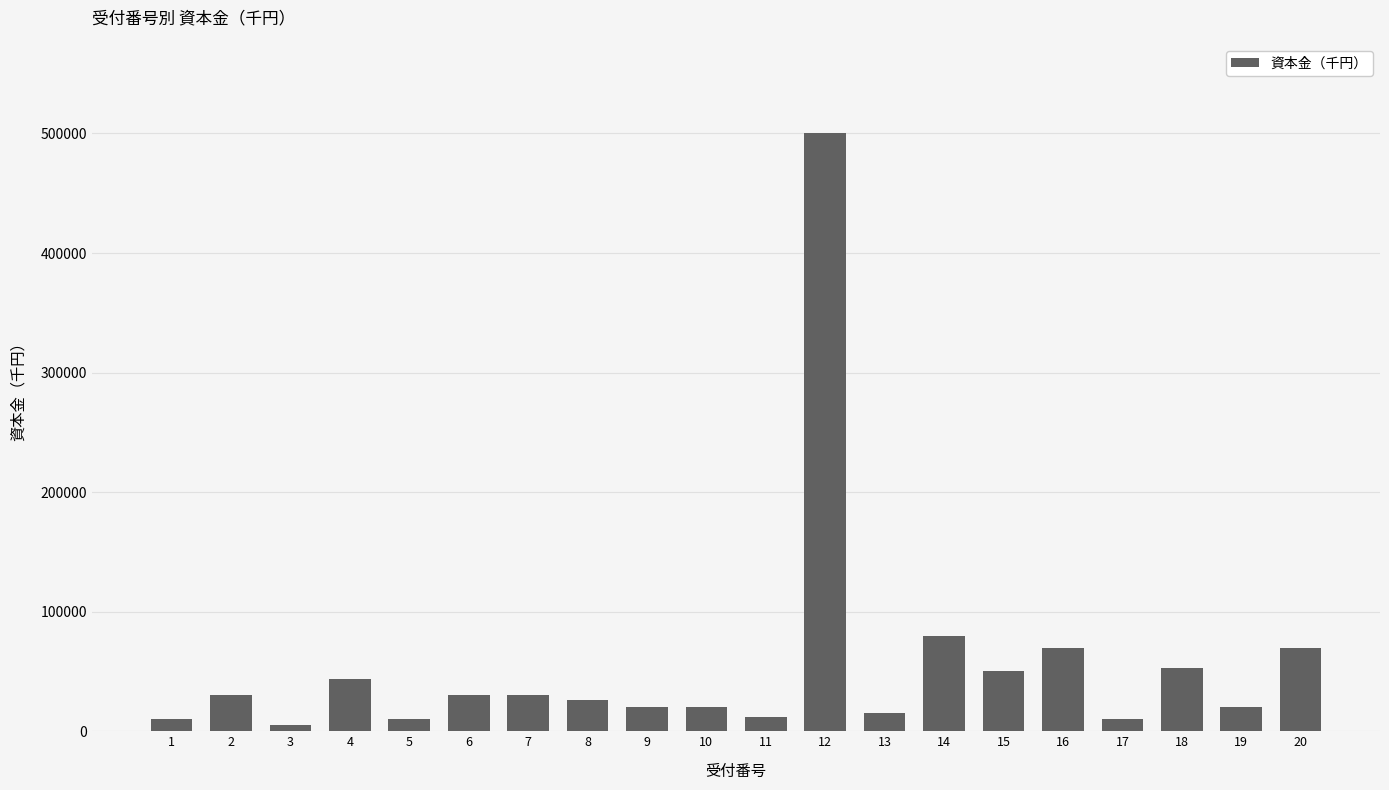

What is the greatest value displayed?

500000